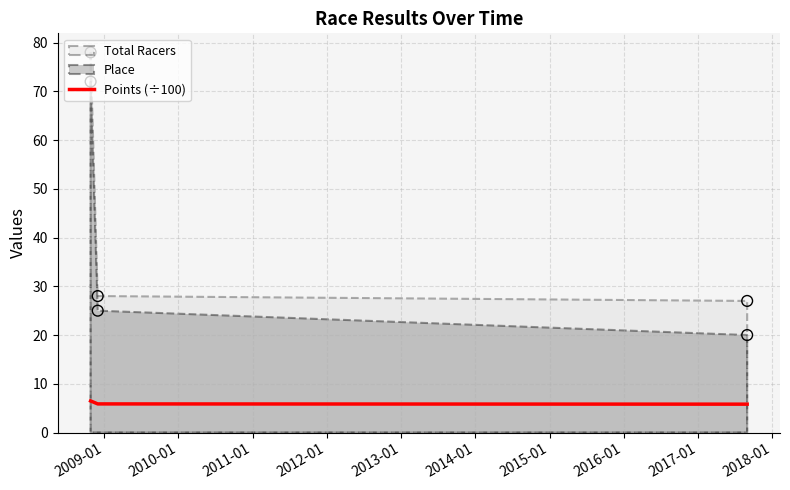

What is the highest value of the Points (÷100) series?

6.5